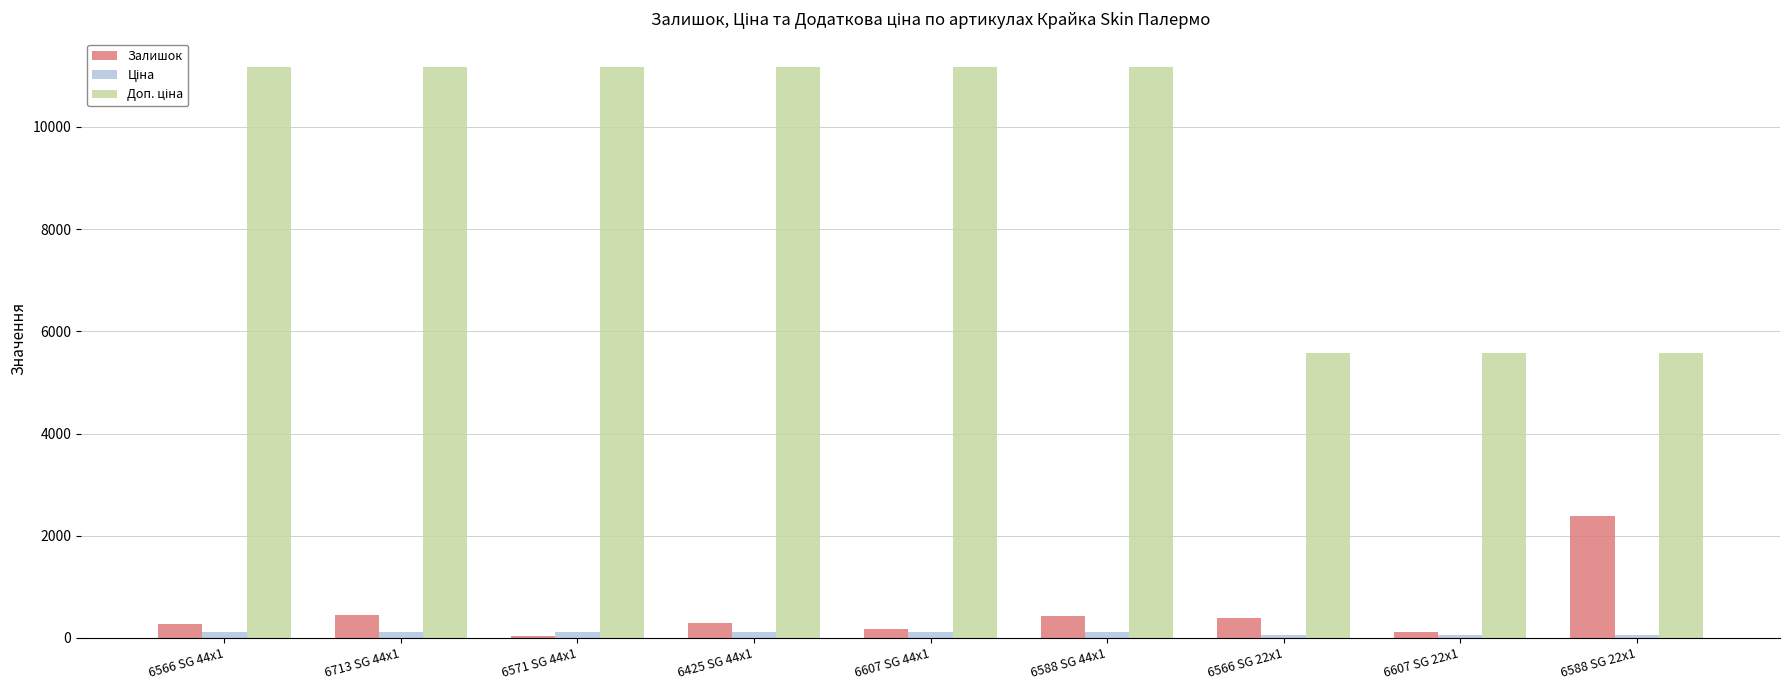

What is the maximum value shown in the chart?

11169.0